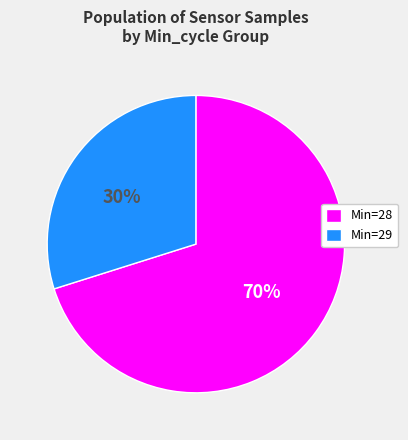

Is the sum of Min=29 and Min=28 greater than half?

Yes